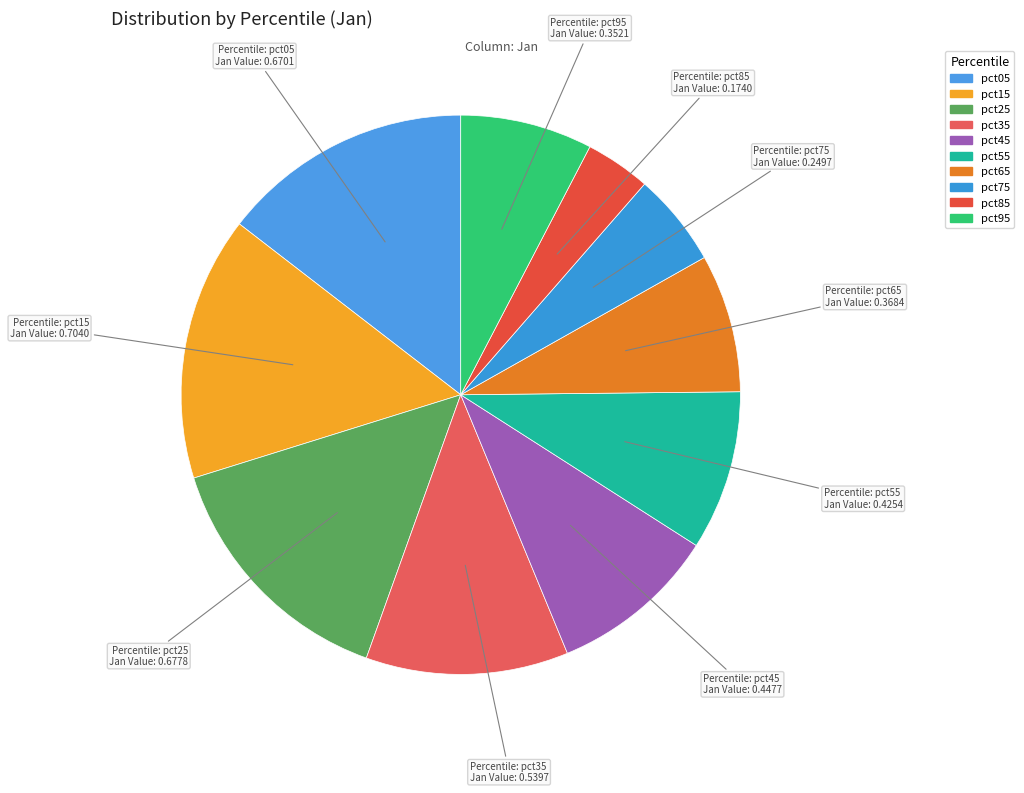

How many segments does this pie chart have?

10